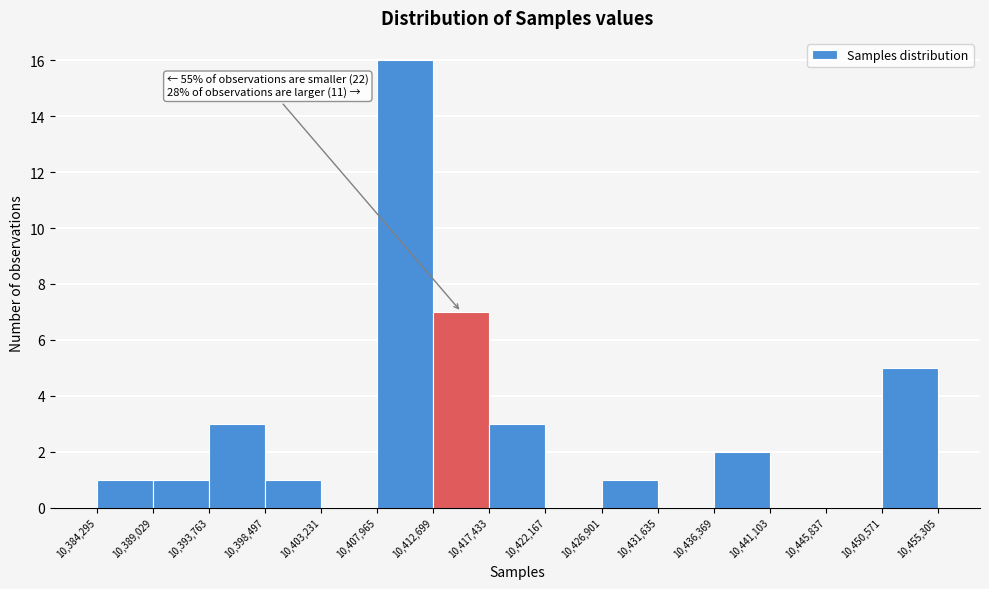

Which range on the x-axis has the tallest bar?

10,407,965 to 10,412,699